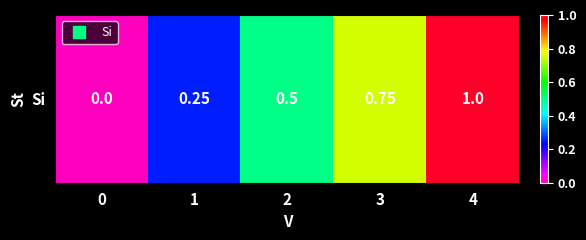

True or false: the data shows 0.0 at 0.

True